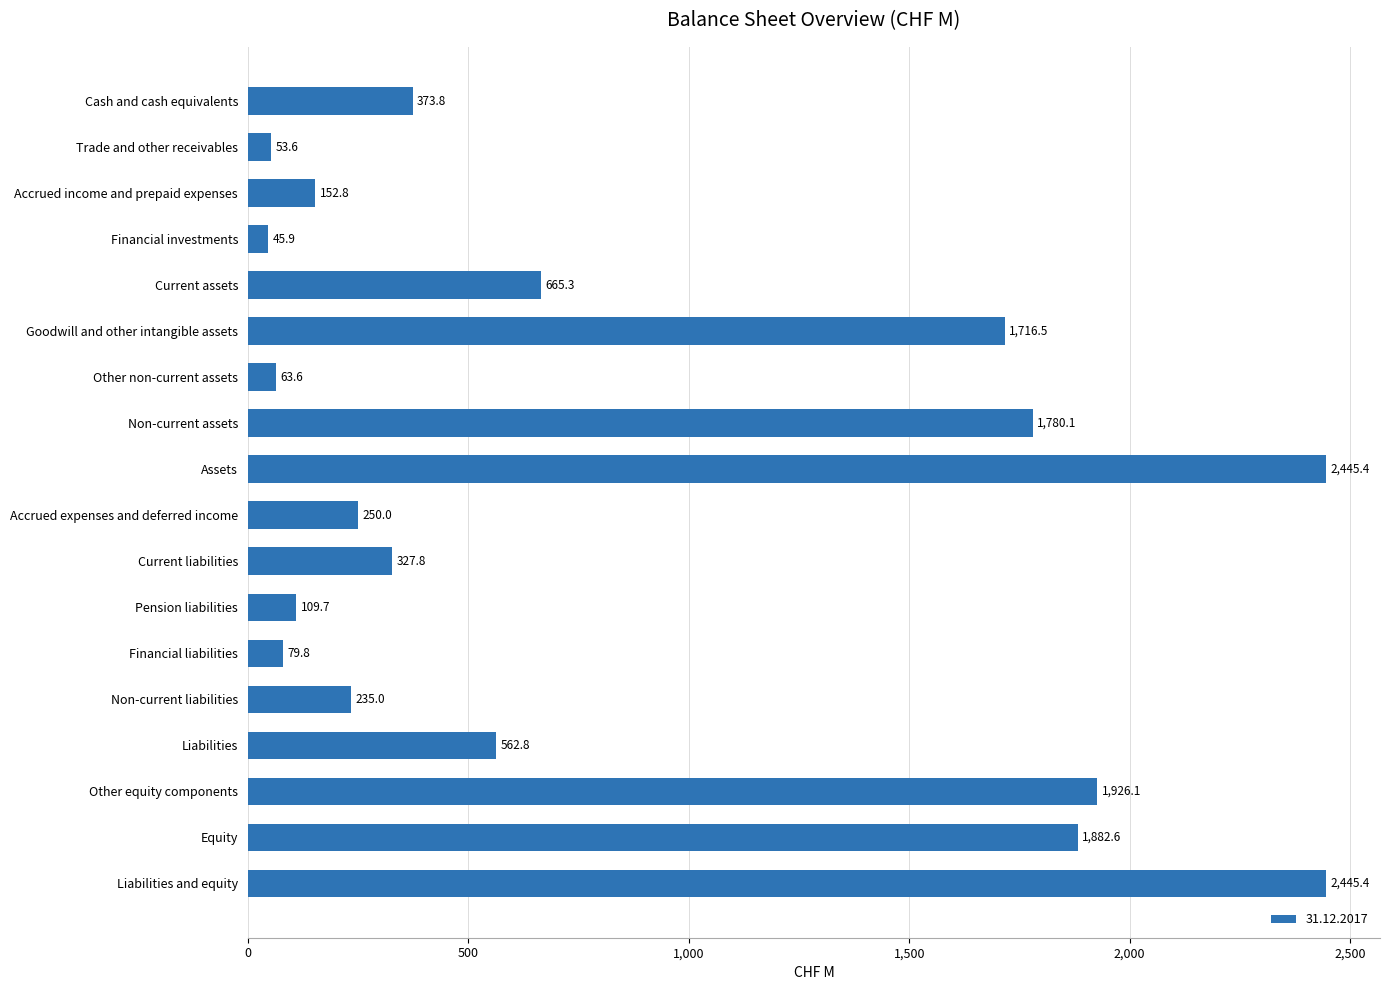

Is it true that the value at Non-current liabilities is 138.7?

False